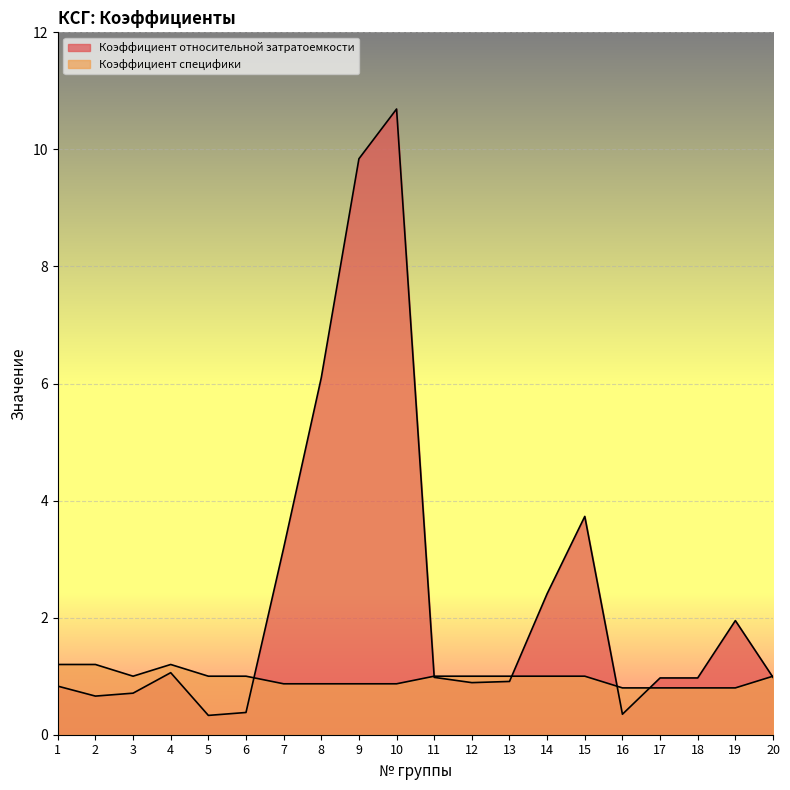

True or false: Коэффициент относительной затратоемкости has a value of 1.7 at 7.

False